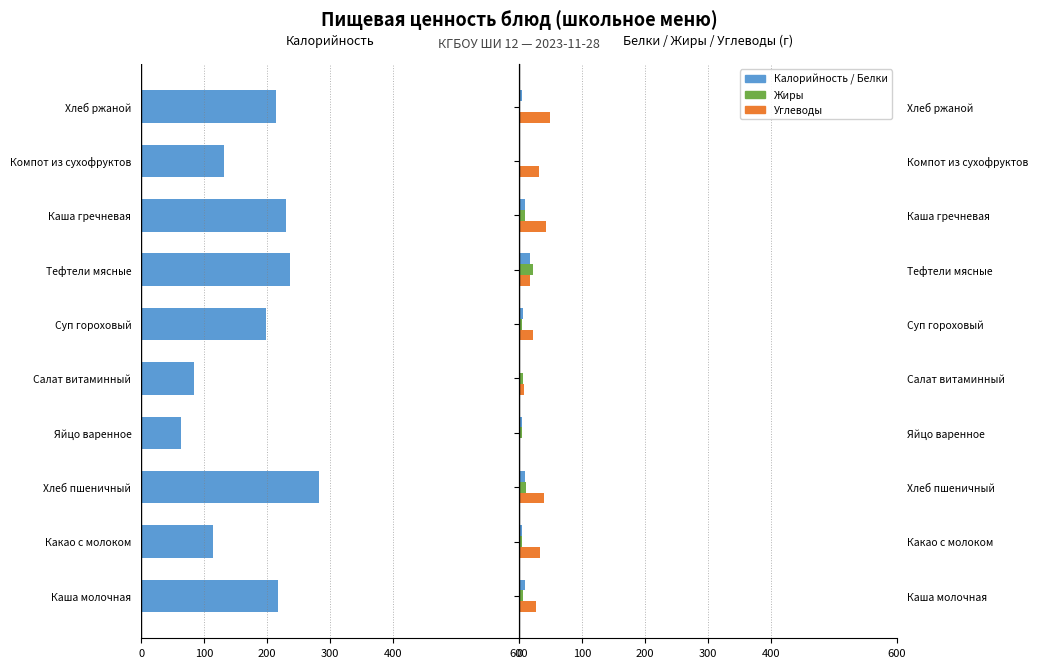

Is the value of Углеводы at Суп гороховый greater than the value of Белки at Хлеб пшеничный?

Yes